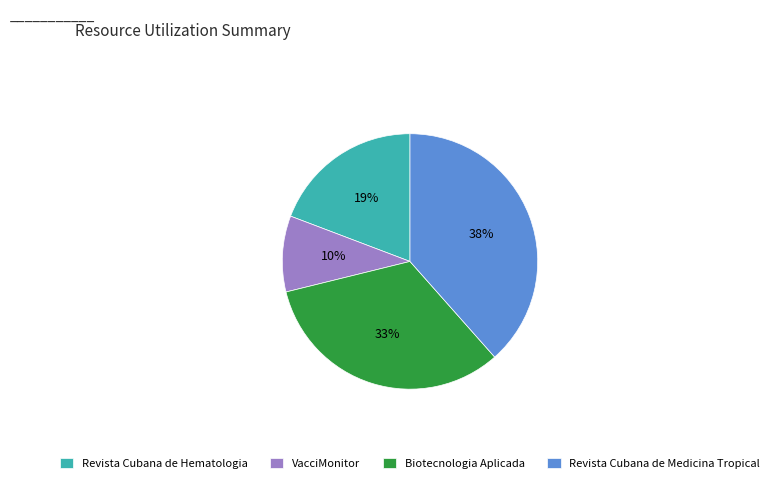

Which slice is the largest?

Revista Cubana de Medicina Tropical